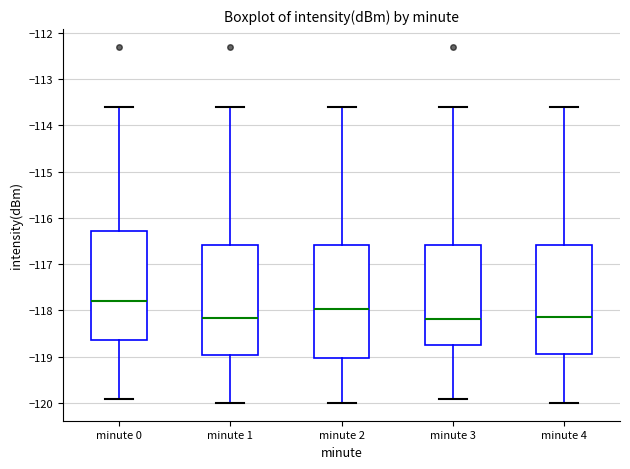

Reading left to right, transcribe this box plot: for each box, give where its median line is, the range the box spans, and where its two whiskers end, as read against the y-axis. The values are not printed on the chart, so give them approximately, as read against the axis.

minute 0: median -117.8, box -118.6 to -116.3, whiskers -119.9 to -113.6
minute 1: median -118.2, box -119.0 to -116.6, whiskers -120.0 to -113.6
minute 2: median -118.0, box -119.0 to -116.6, whiskers -120.0 to -113.6
minute 3: median -118.2, box -118.7 to -116.6, whiskers -119.9 to -113.6
minute 4: median -118.1, box -118.9 to -116.6, whiskers -120.0 to -113.6